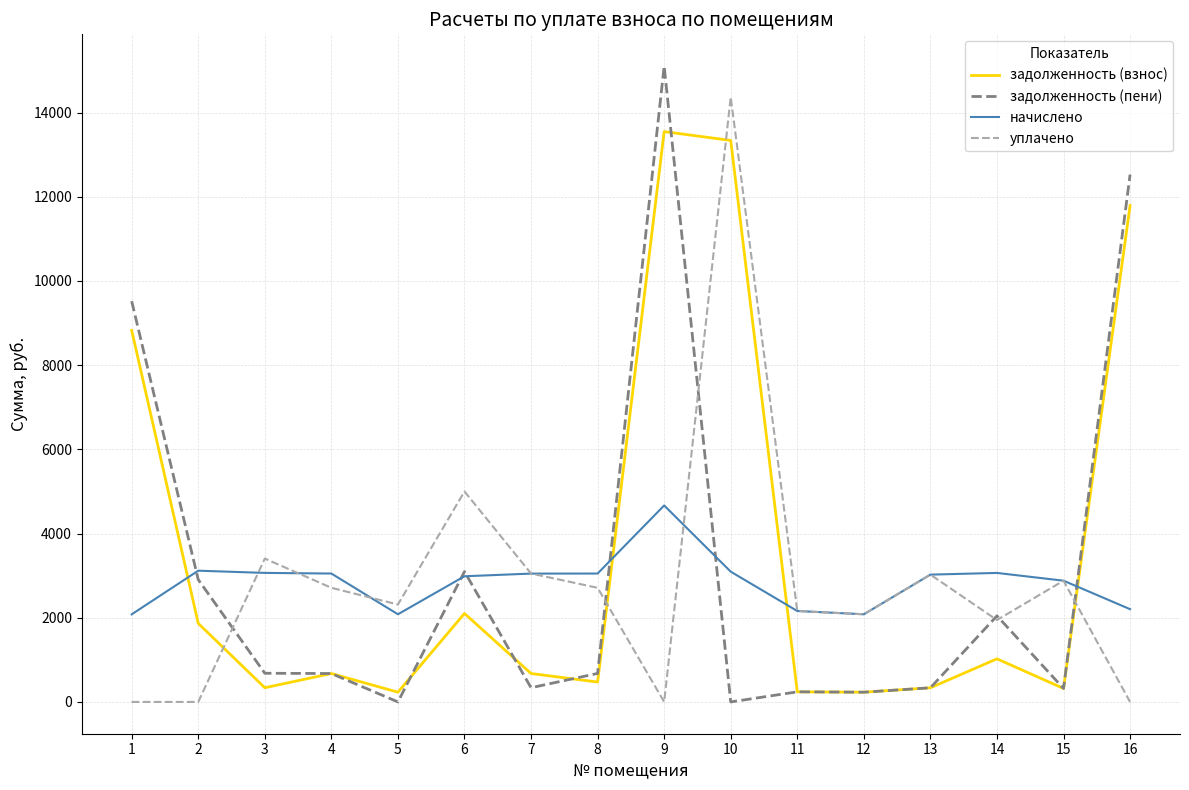

Is the value of начислено at 15 greater than the value of задолженность (взнос) at 7?

Yes